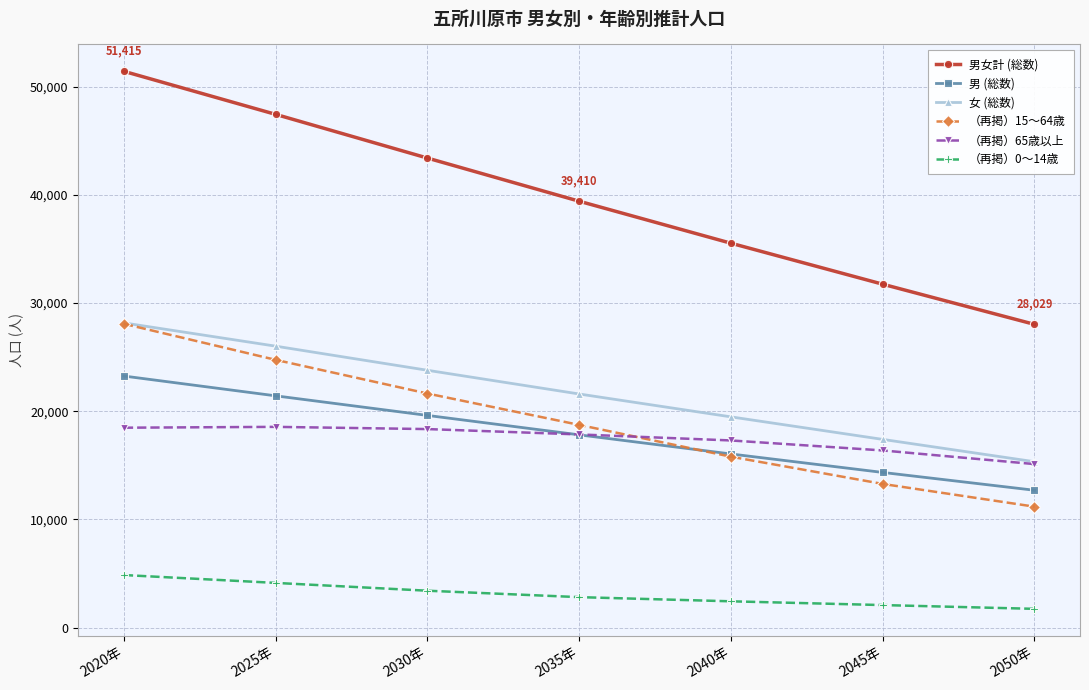

What is the sum of the （再掲）65歳以上 values at 2030年 and 2025年?

36905